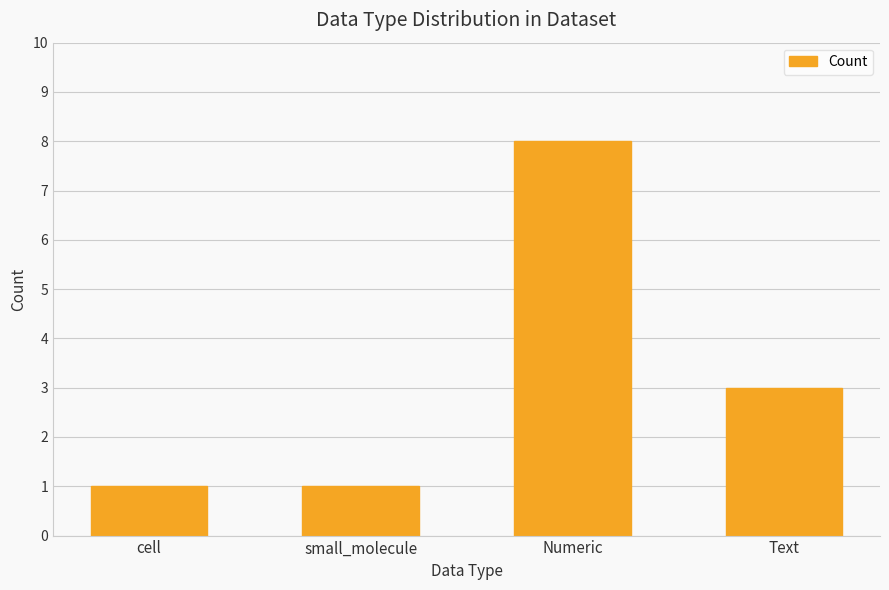

Between Text and small_molecule, which is larger?

Text